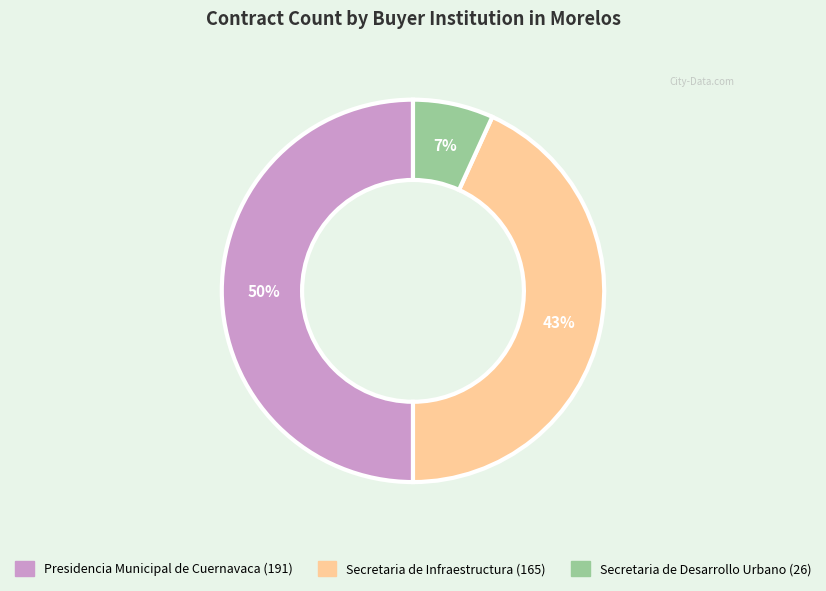

To the nearest percent, what is the average slice percentage?

33%